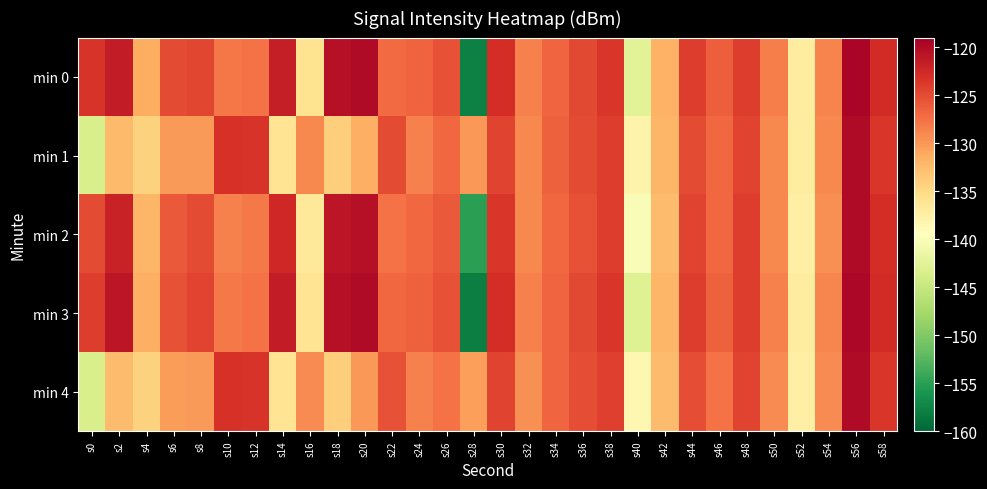

How many data points does each series have?

30